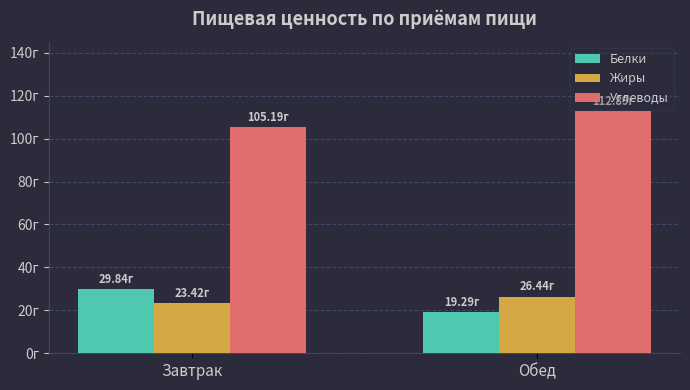

What is the total value across all series at Обед?

158.6